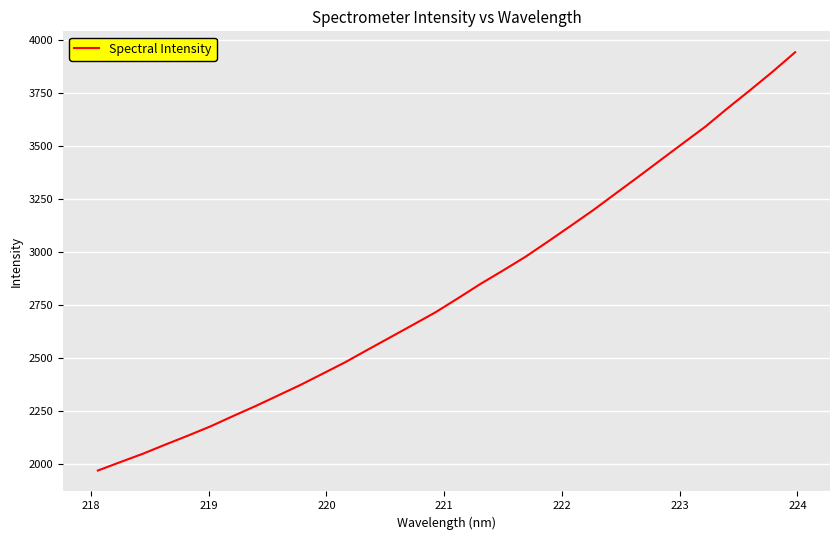

Count the number of categories in the chart.

32